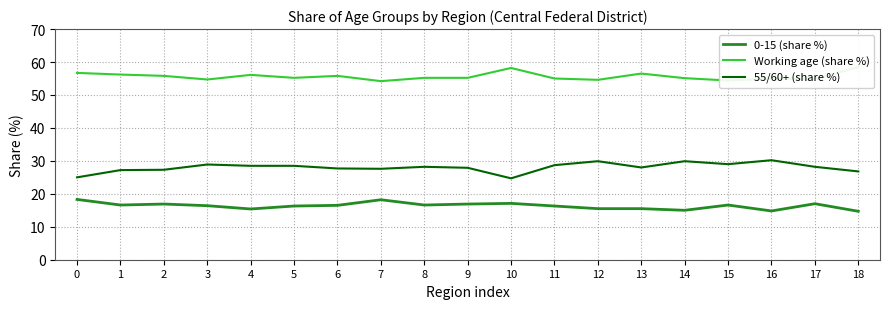

Does the chart have visible grid lines?

Yes